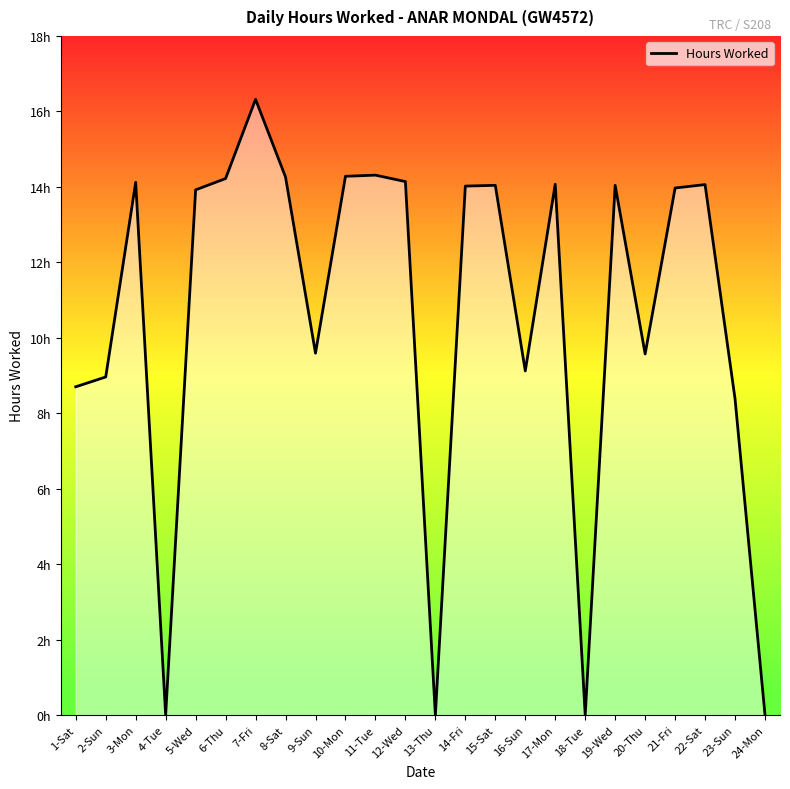

Does the chart display data point markers on the line(s)?

No